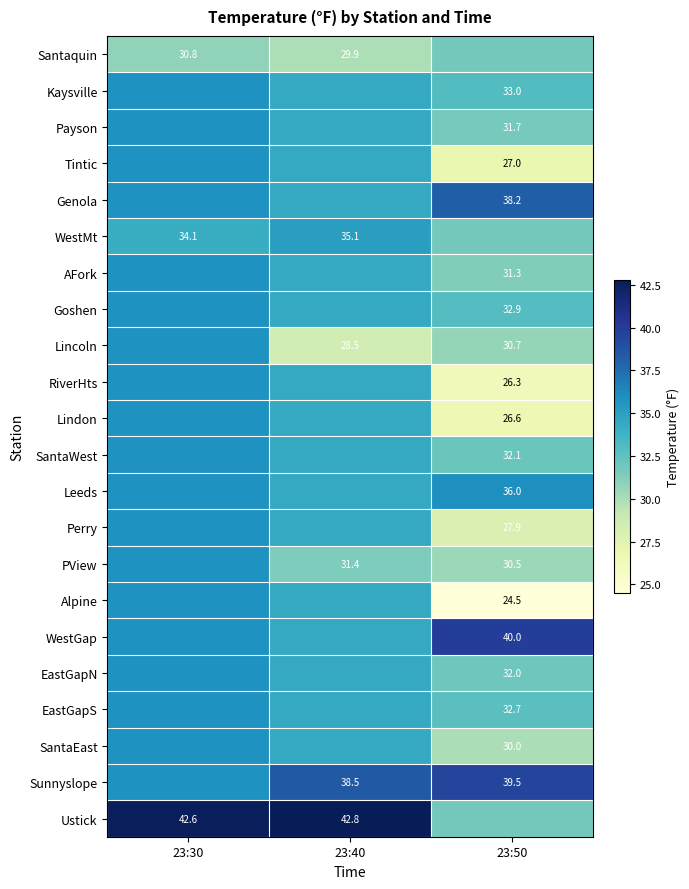

Rank the series at 23:50 from highest to lowest value.

WestGap, Sunnyslope, Genola, Leeds, Kaysville, Goshen, EastGapS, SantaWest, EastGapN, Santaquin, WestMt, Ustick, Payson, AFork, Lincoln, PView, SantaEast, Perry, Tintic, Lindon, RiverHts, Alpine